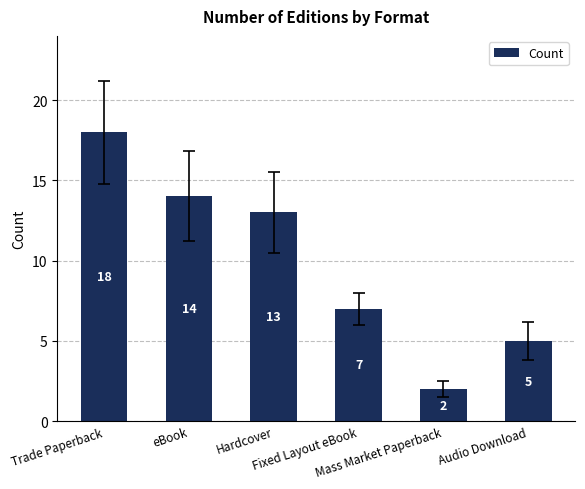

Are the bars horizontal?

No